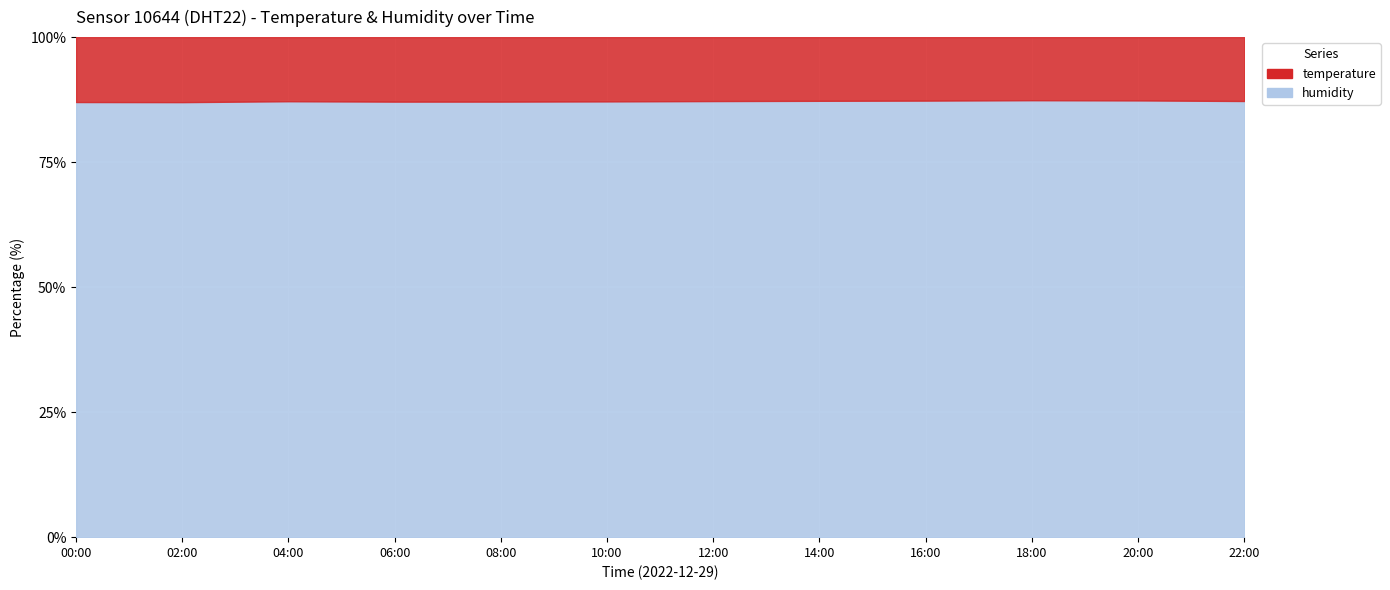

List the series in order of their peak value, lowest first.

temperature, humidity